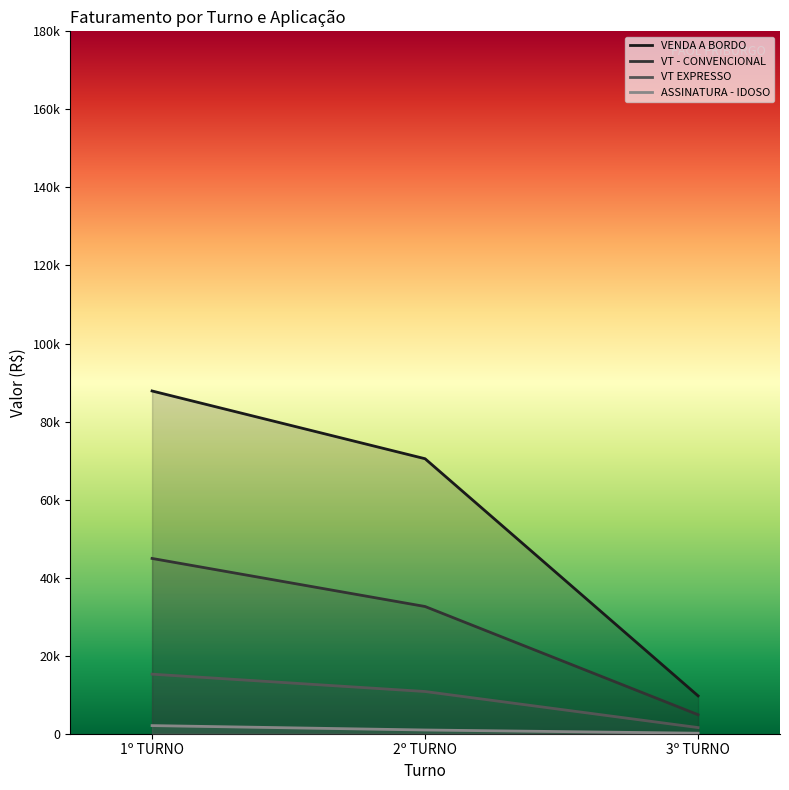

Which has a higher value, 1º TURNO or 2º TURNO?

1º TURNO